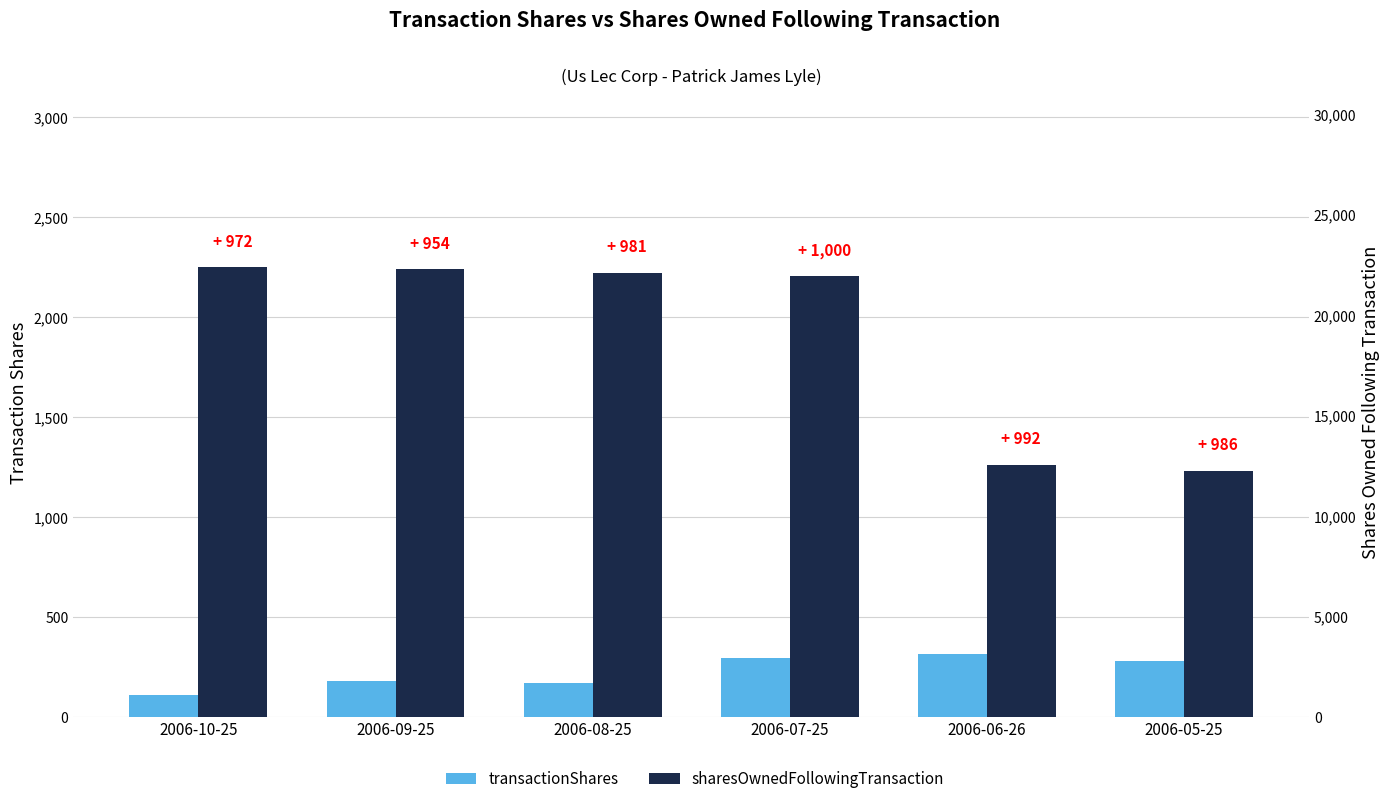

What is the value of the transactionShares bar at the 5th from the left?

315